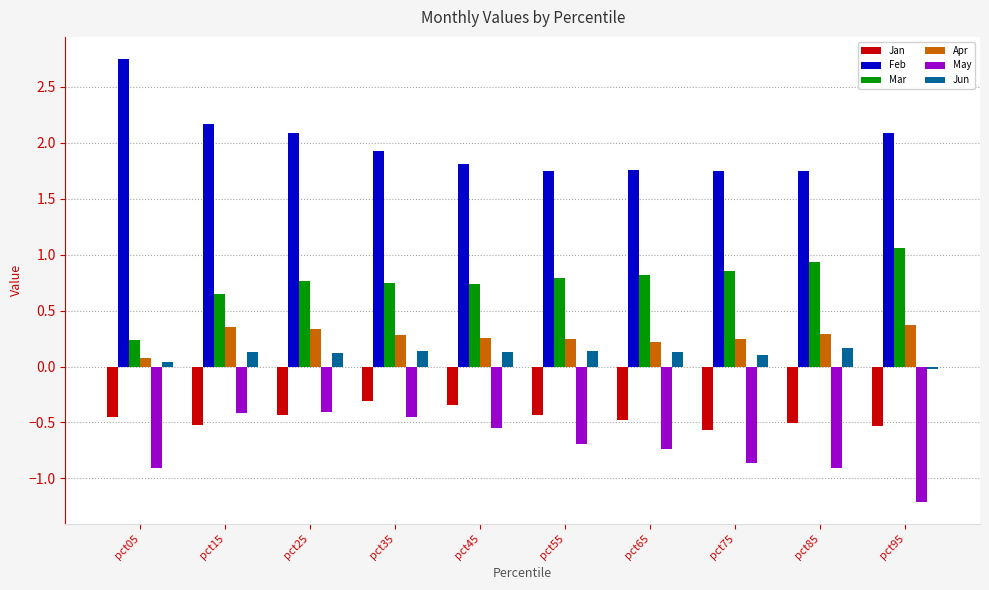

At how many categories does at least one series exceed 1?

10